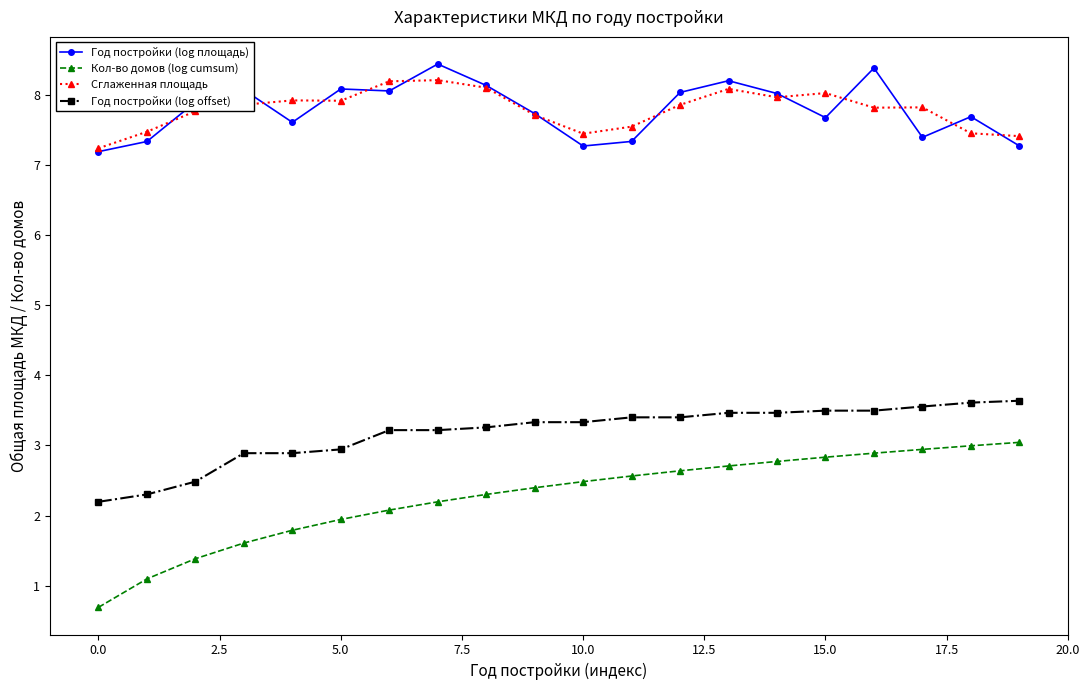

What is the highest value of the Год постройки (log площадь) series?

8.4